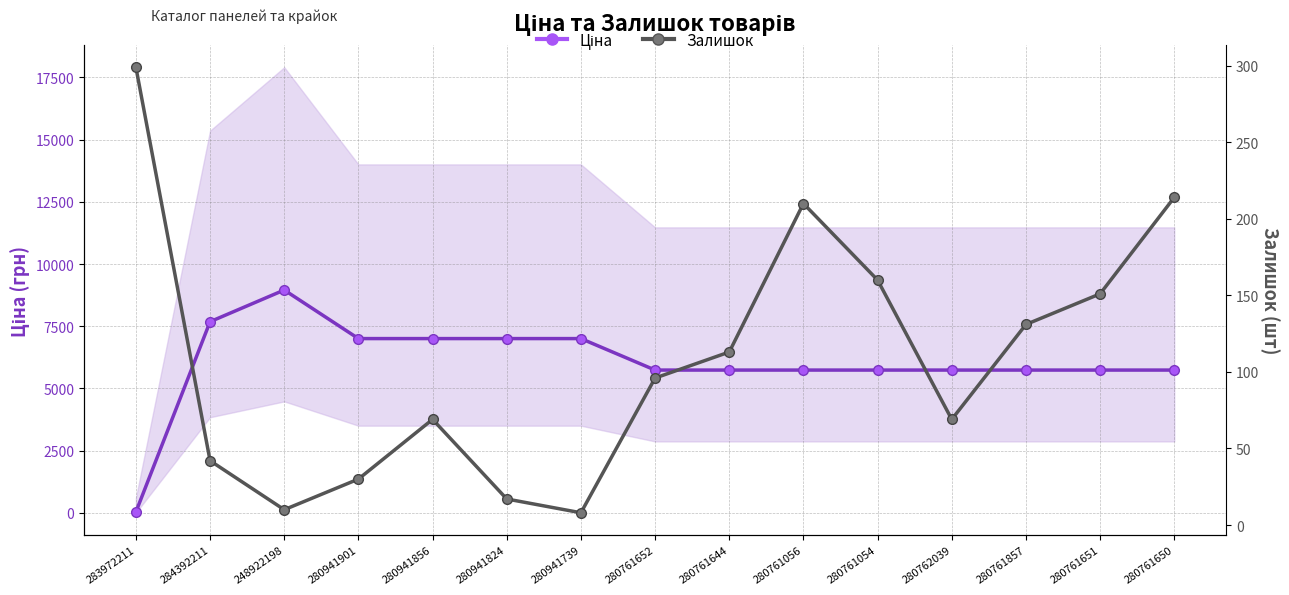

In Залишок, how many points are higher than both neighbors (excluding endpoints)?

2